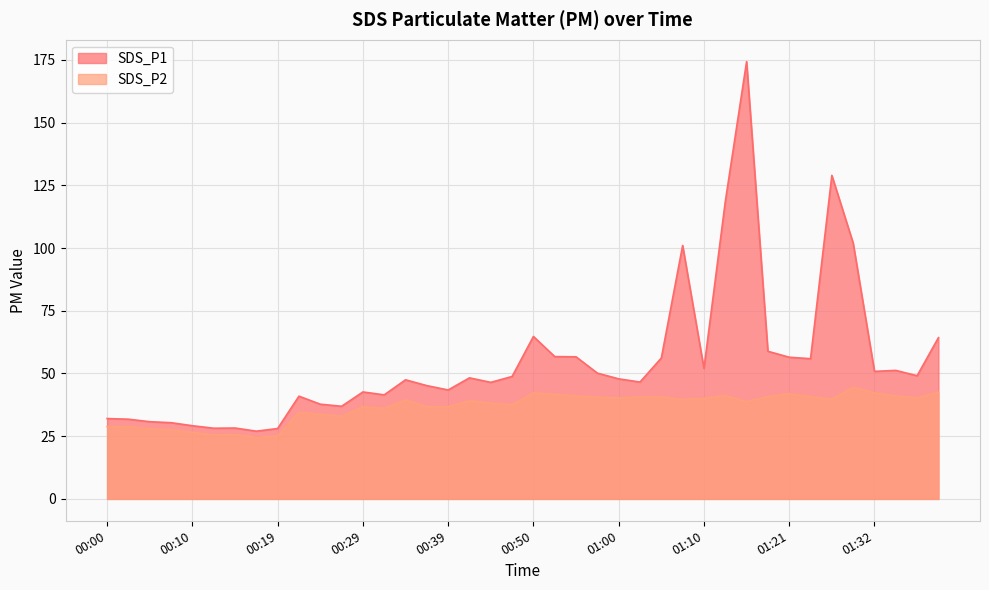

In SDS_P1, how many points are lower than both neighbors (excluding endpoints)?

11